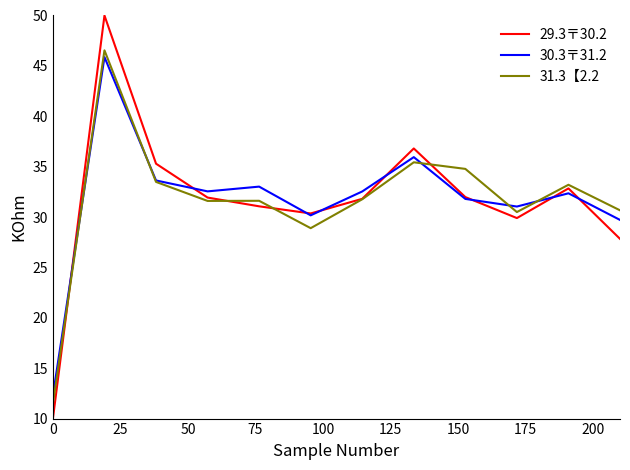

How many lines are shown in the chart?

3